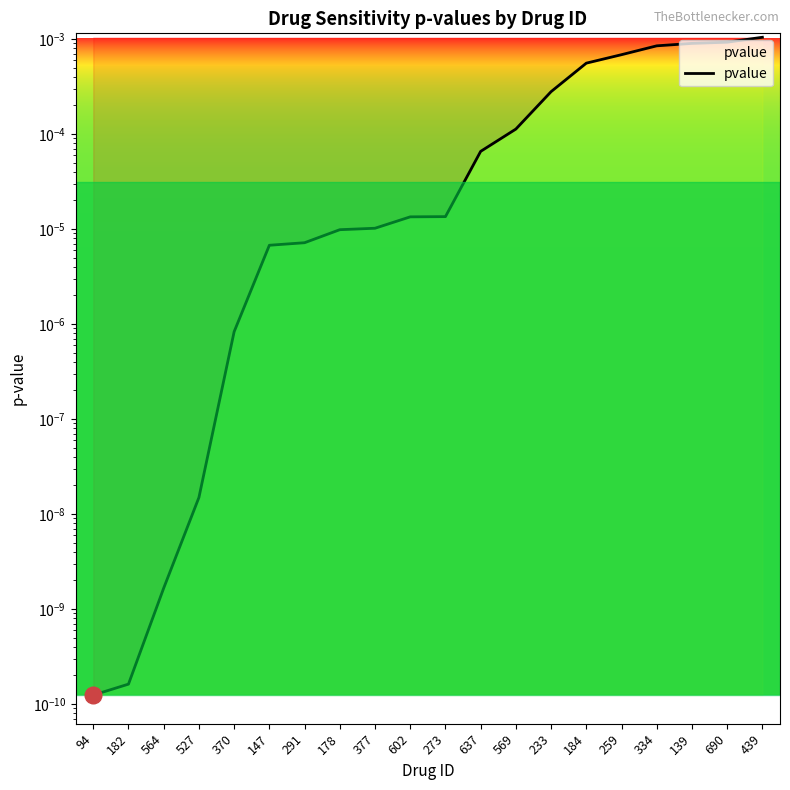

List the labels in order of value, largest first.

439, 690, 139, 334, 259, 184, 233, 569, 637, 273, 602, 377, 178, 291, 147, 370, 527, 564, 182, 94